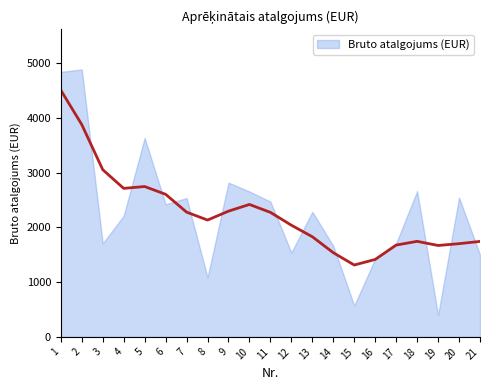

How many interior local valleys (lower than both neighbors) does the data have?

6